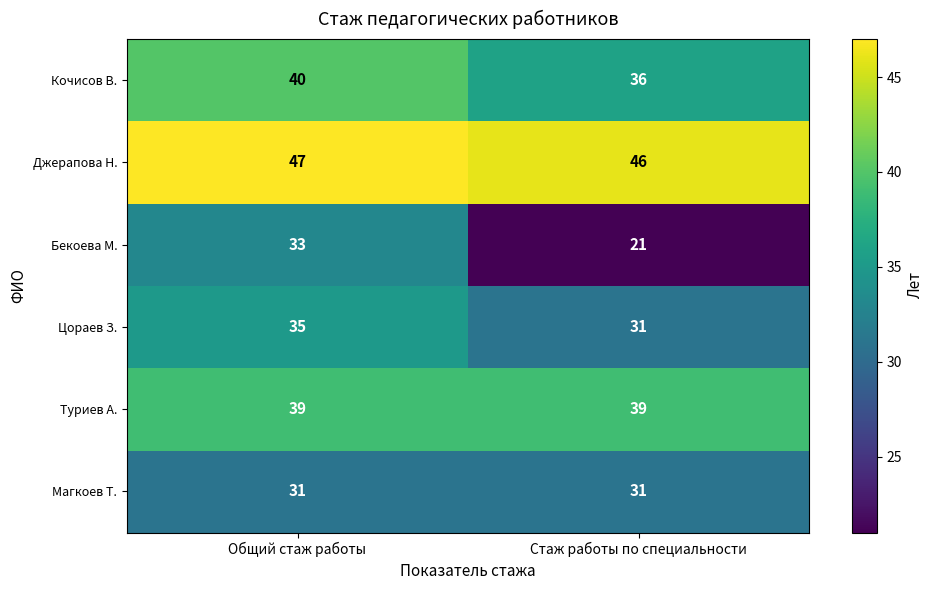

Reading left to right, transcribe all the data shown in this chart.

Кочисов В.: Общий стаж работы=40	Стаж работы по специальности=36
Джерапова Н.: Общий стаж работы=47	Стаж работы по специальности=46
Бекоева М.: Общий стаж работы=33	Стаж работы по специальности=21
Цораев З.: Общий стаж работы=35	Стаж работы по специальности=31
Туриев А.: Общий стаж работы=39	Стаж работы по специальности=39
Магкоев Т.: Общий стаж работы=31	Стаж работы по специальности=31